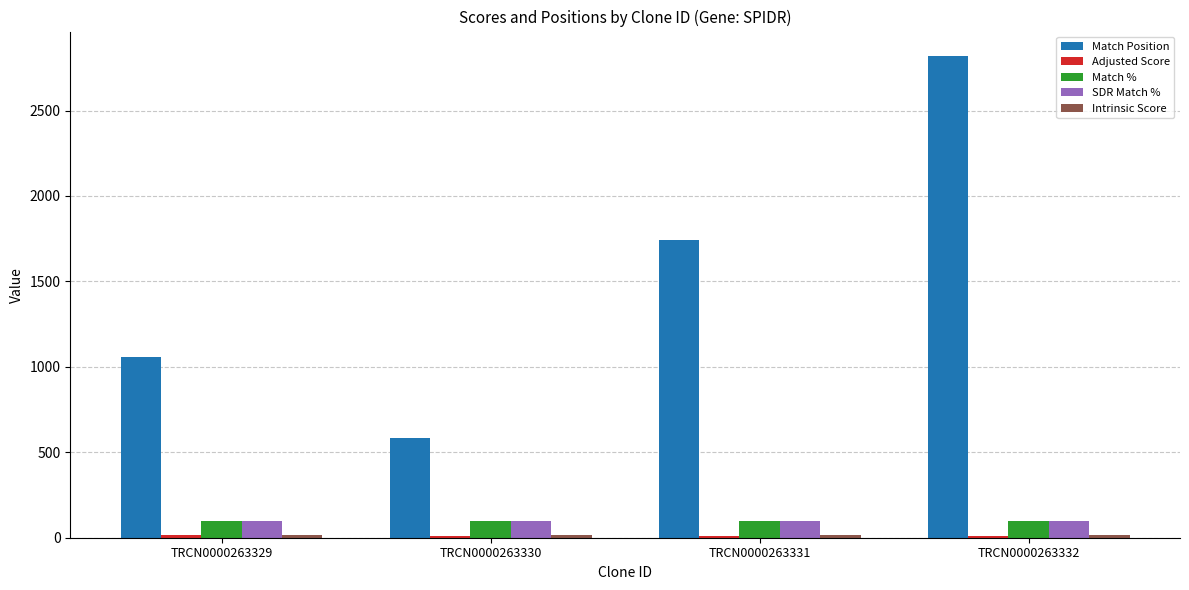

What is the spread (max minus min) of values at TRCN0000263330?

573.8